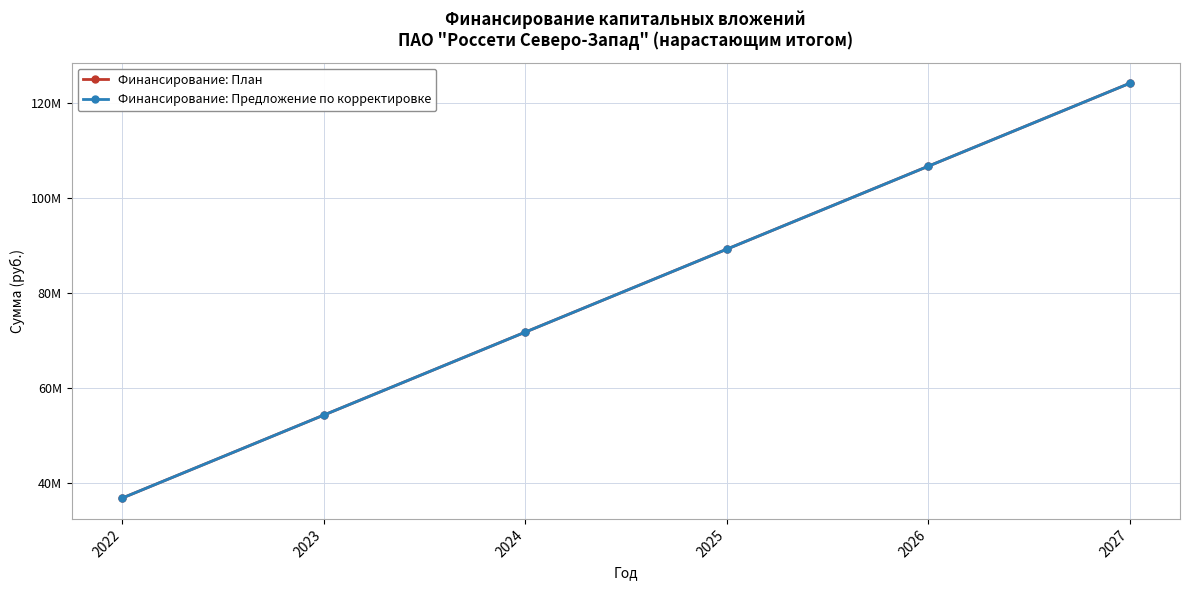

Count the Финансирование: Предложение по корректировке values in the range 54346532 to 106734404.

4